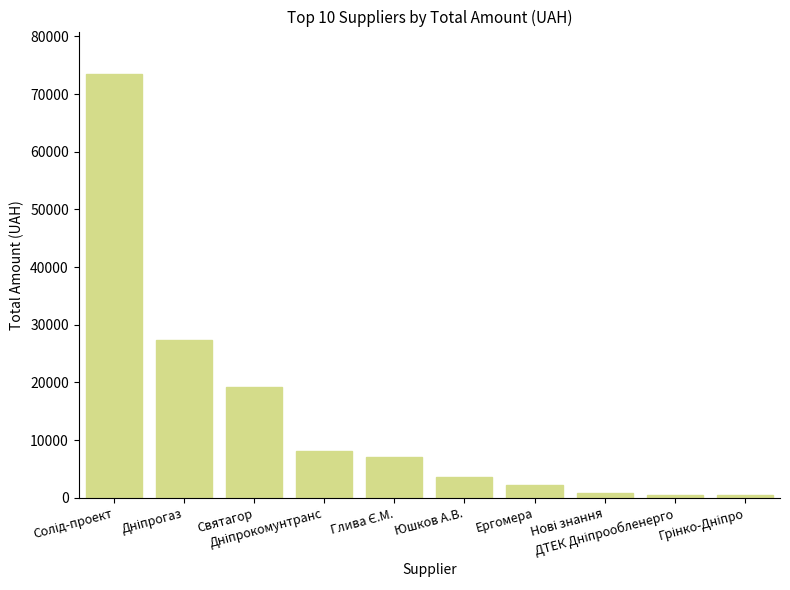

What is the value of the 5th bar from the left?

7065.0